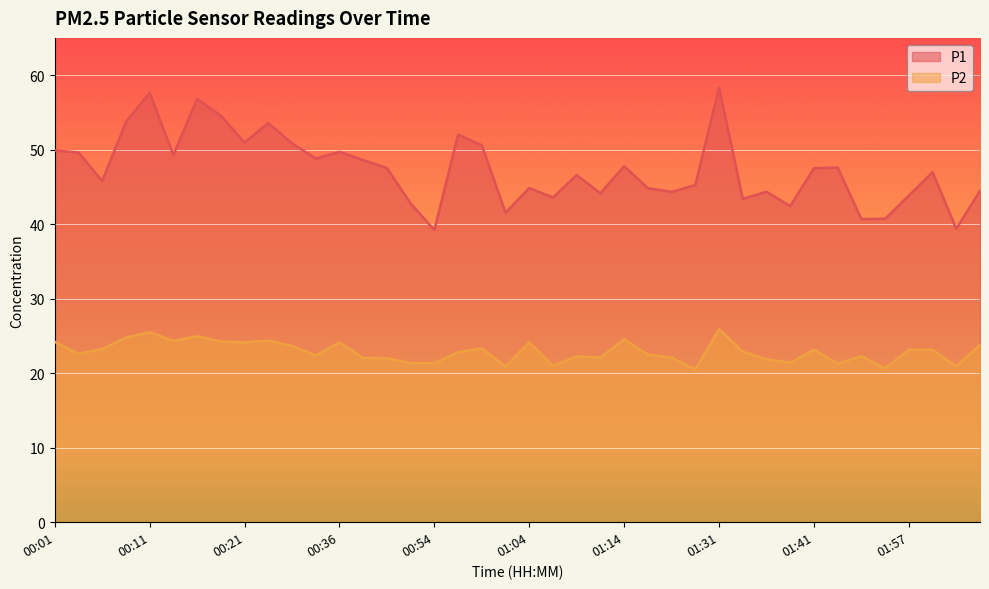

The value of P2 at 00:14 is 11.2. True or false?

False